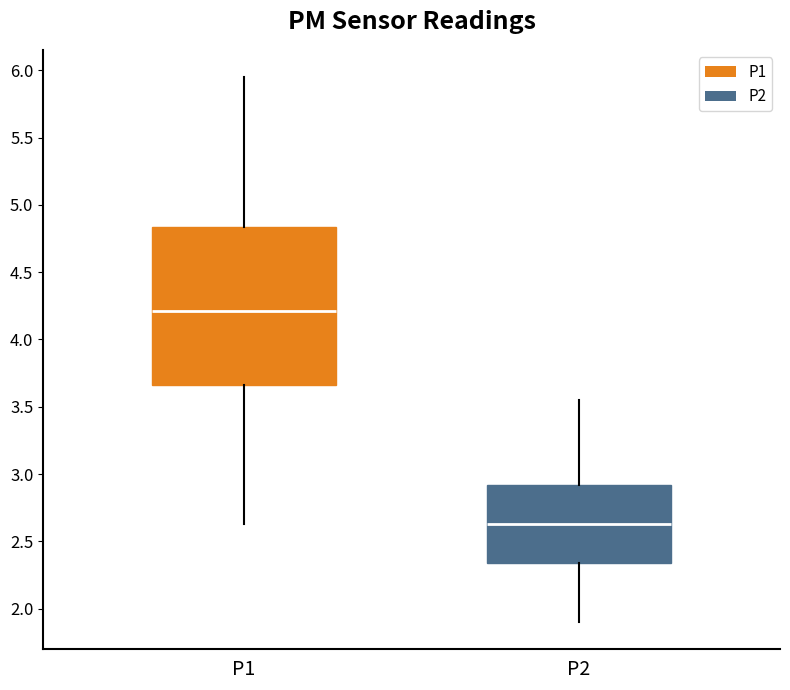

Which box has the highest median line?

P1